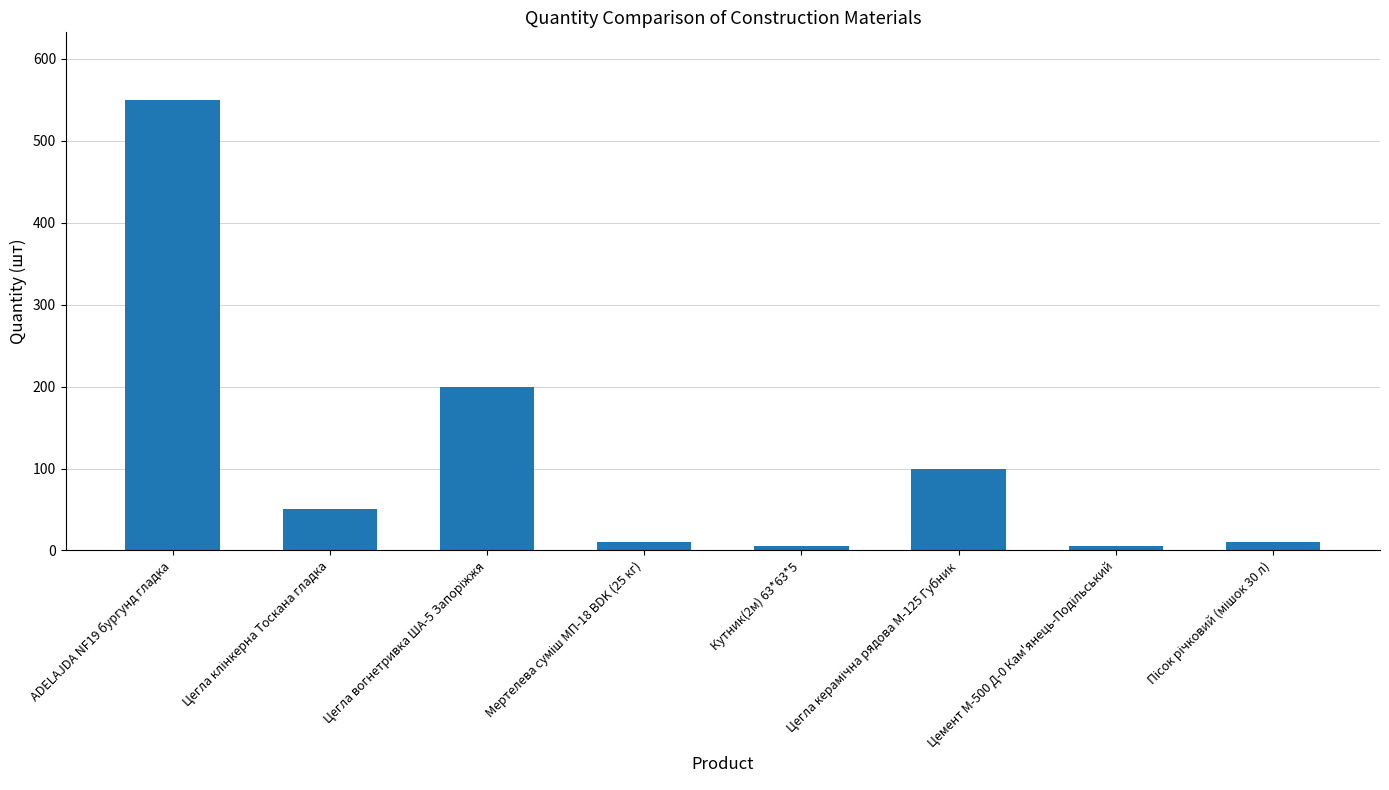

Does the chart contain any negative values?

No